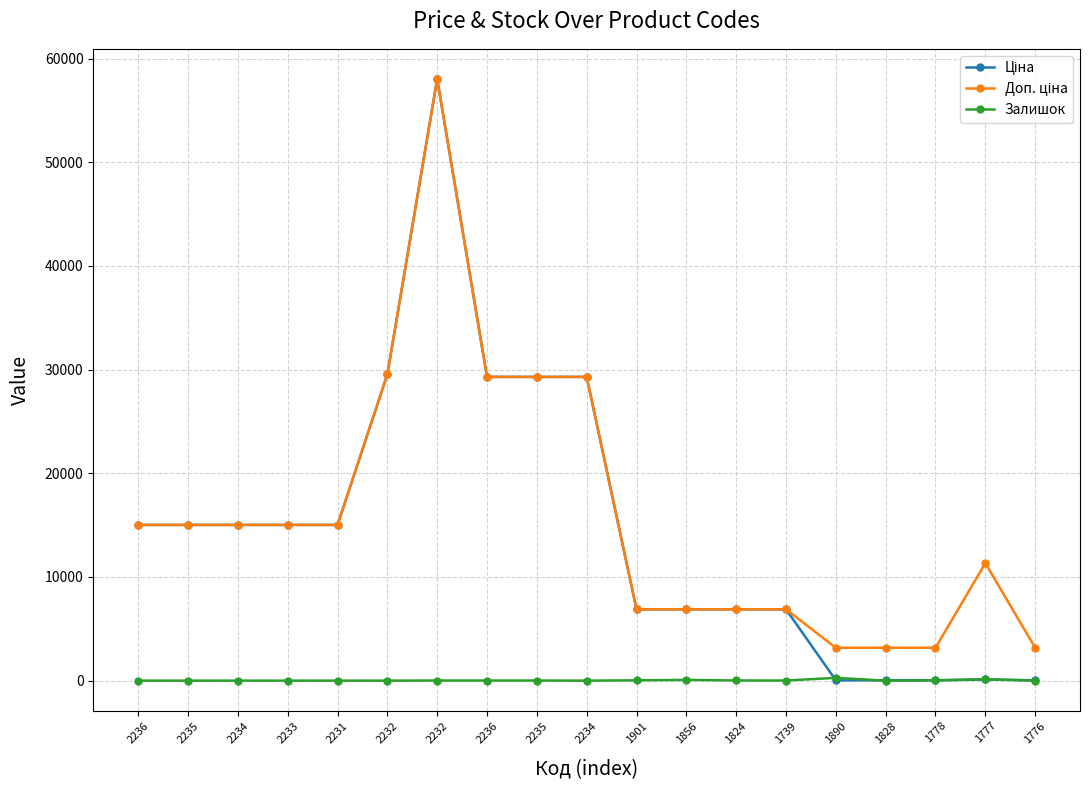

What is the label of the 17th point from the right?

2234